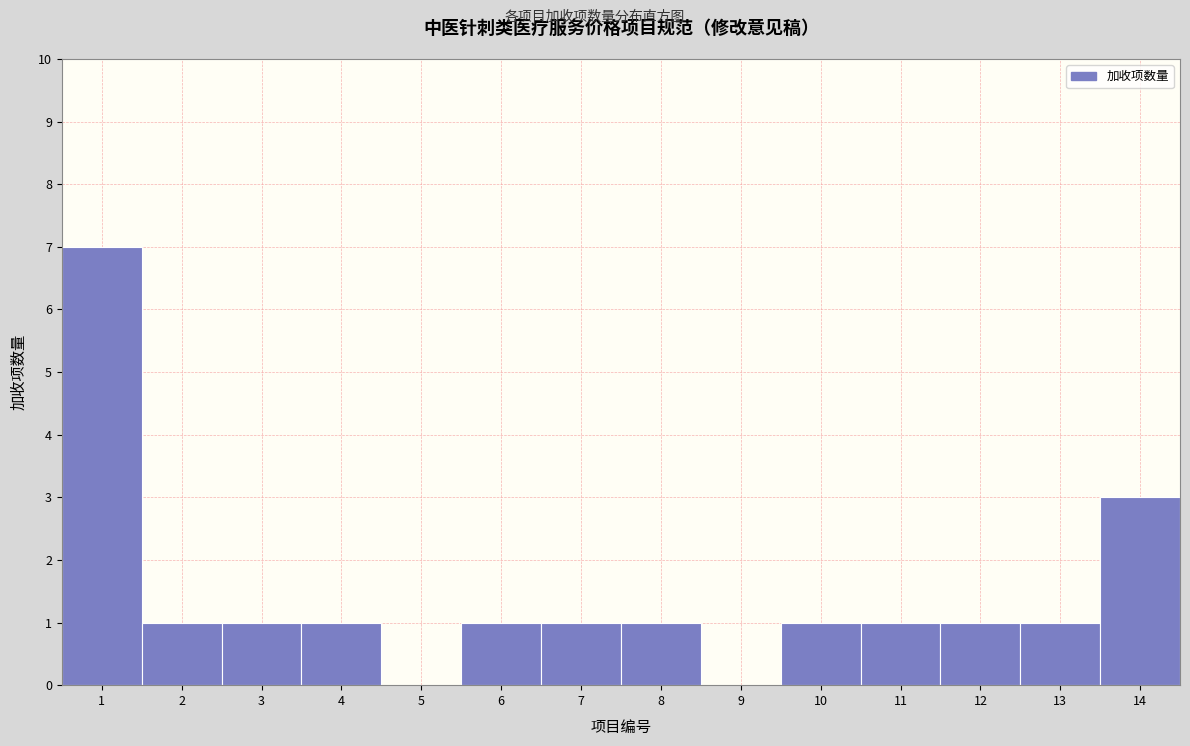

Reading left to right, transcribe this chart: for each bar, give the range it covers on the x-axis and its height. The values are not printed on the chart, so give them approximately, as read against the axis.

0.5 to 1.5: 7
1.5 to 2.5: 1
2.5 to 3.5: 1
3.5 to 4.5: 1
4.5 to 5.5: 0
5.5 to 6.5: 1
6.5 to 7.5: 1
7.5 to 8.5: 1
8.5 to 9.5: 0
9.5 to 10.5: 1
10.5 to 11.5: 1
11.5 to 12.5: 1
12.5 to 13.5: 1
13.5 to 14.5: 3